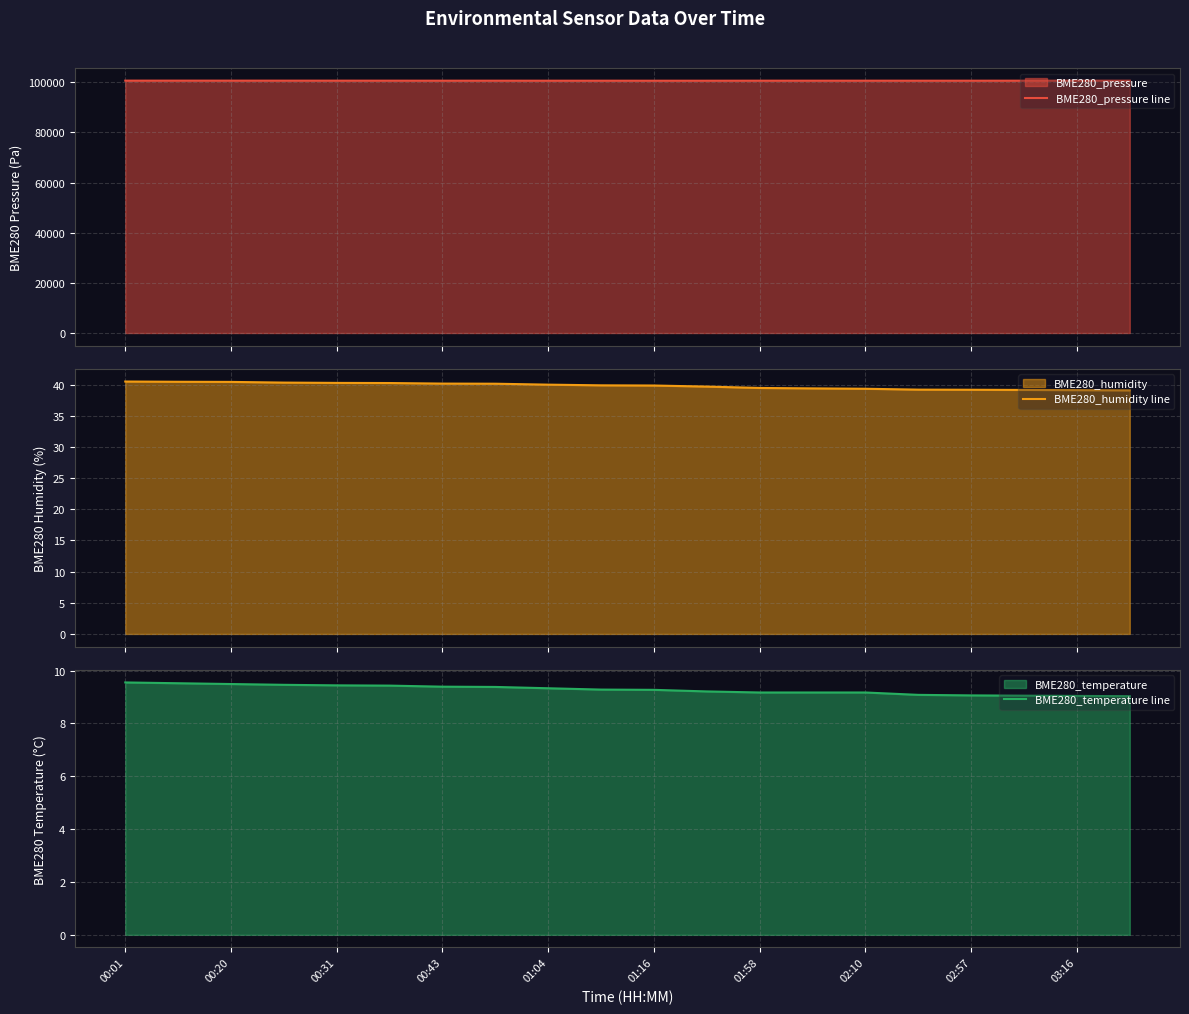

Where is BME280_pressure line nearest to the value 100670?

13